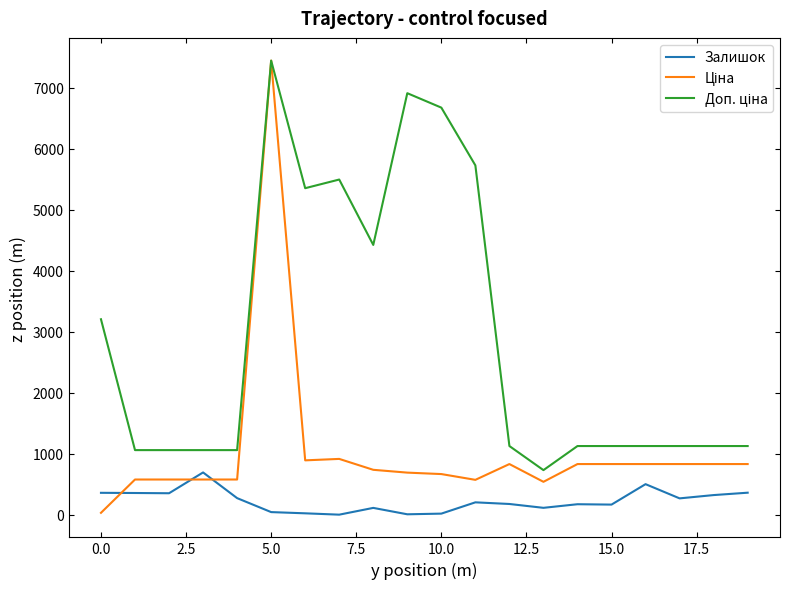

What is the maximum value for Залишок?

694.0